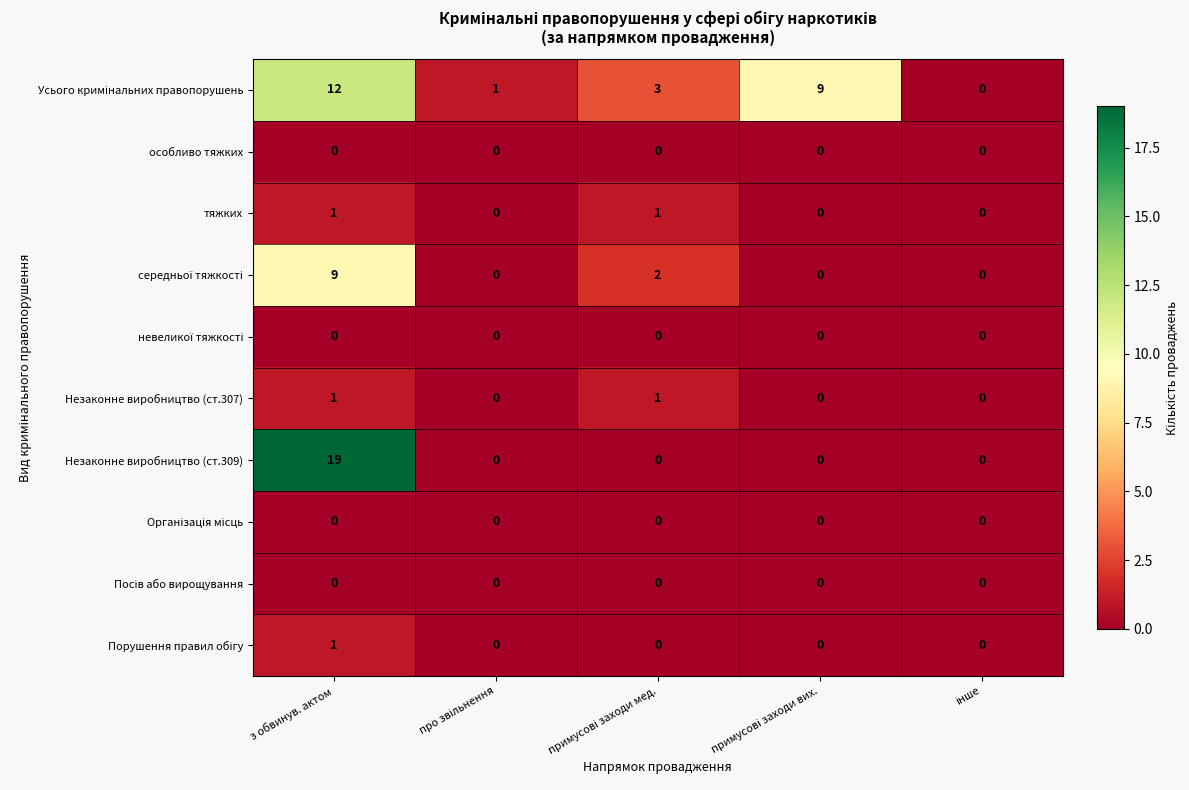

At which category does the chart reach its peak across all series?

з обвинув. актом